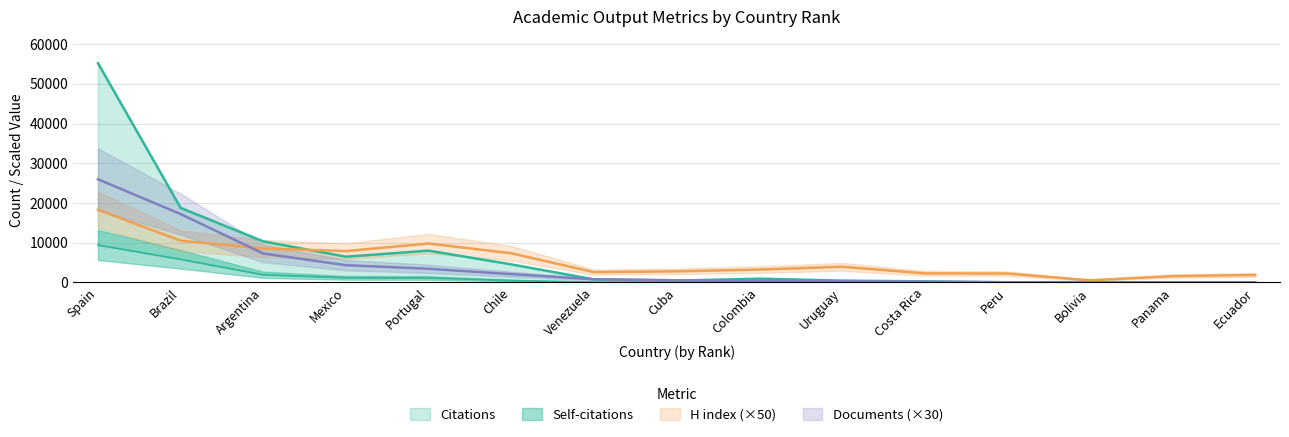

What are all the series names shown in the legend?

Citations, Self-citations, H index, Documents